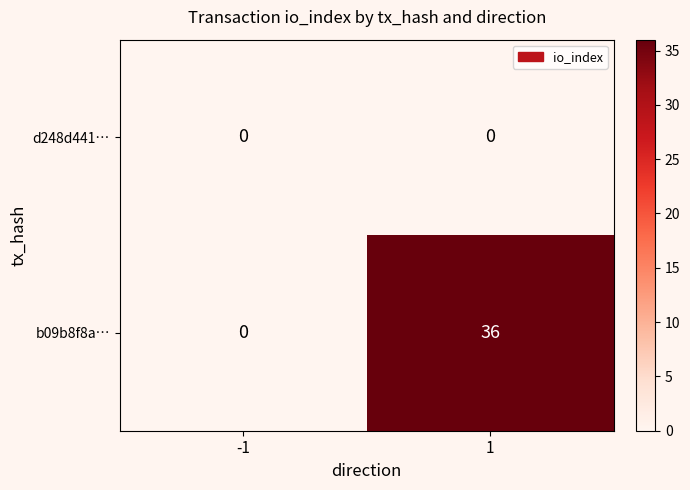

Which series has the largest range (max minus min)?

b09b8f8a…